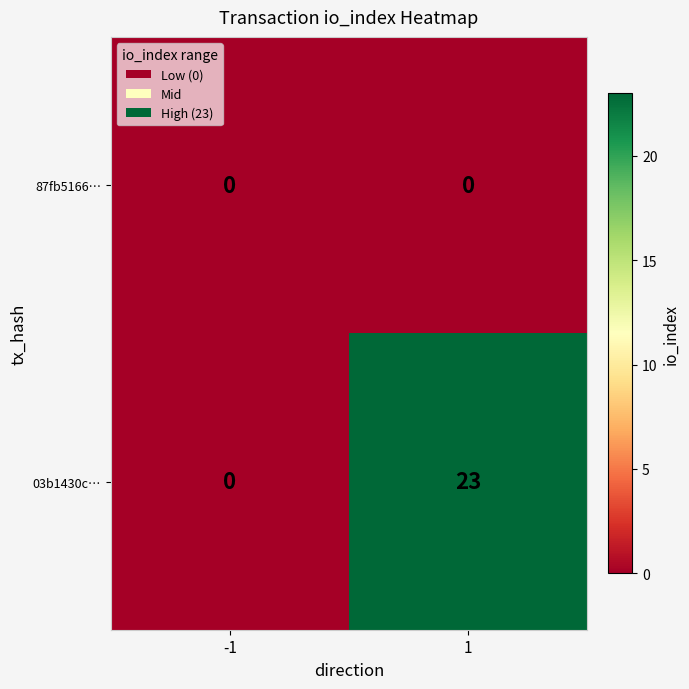

Which series has the largest total across all categories?

03b1430c…